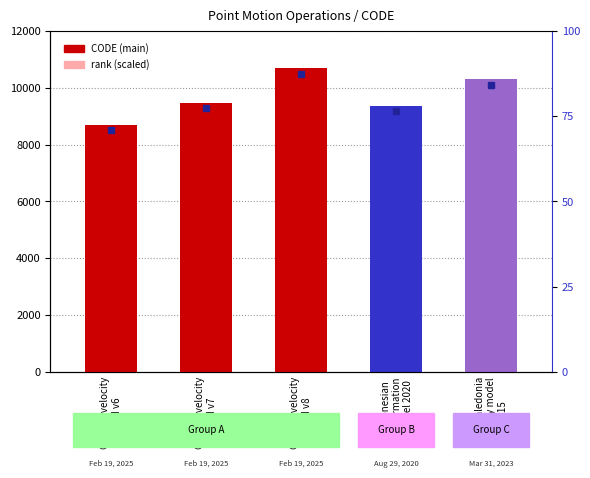

At how many categories does at least one series exceed 6988?

5